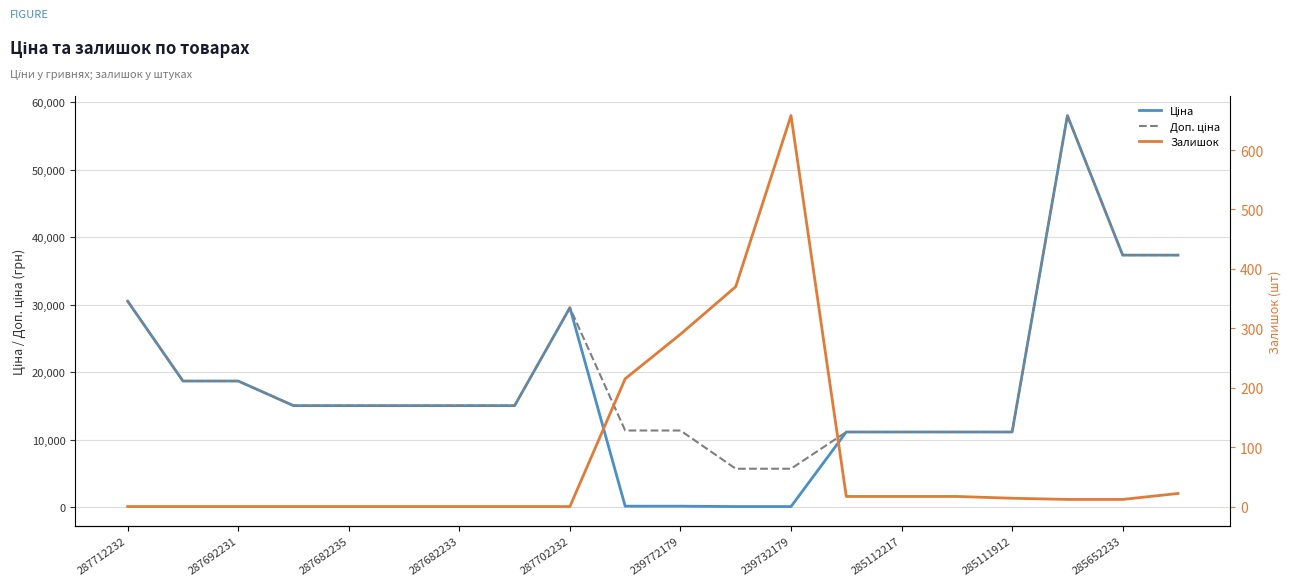

The Ціна series shows 15019.2 at 287682233. True or false?

True